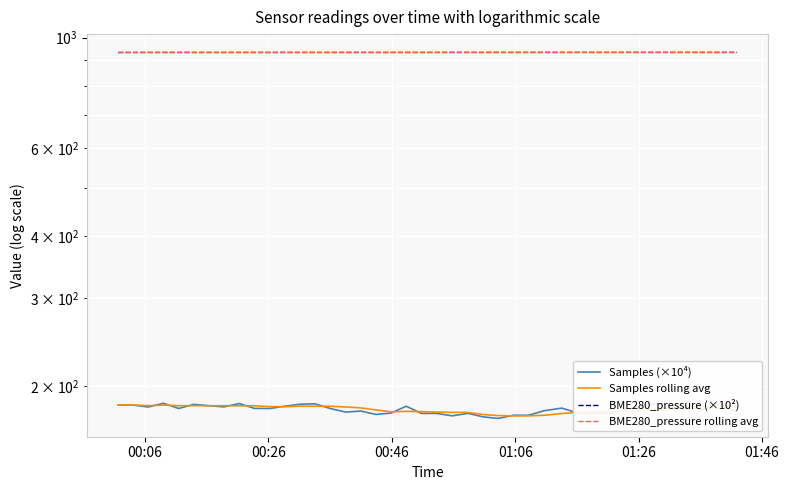

What value does the BME280_pressure rolling avg series have at 01:26?

933.2